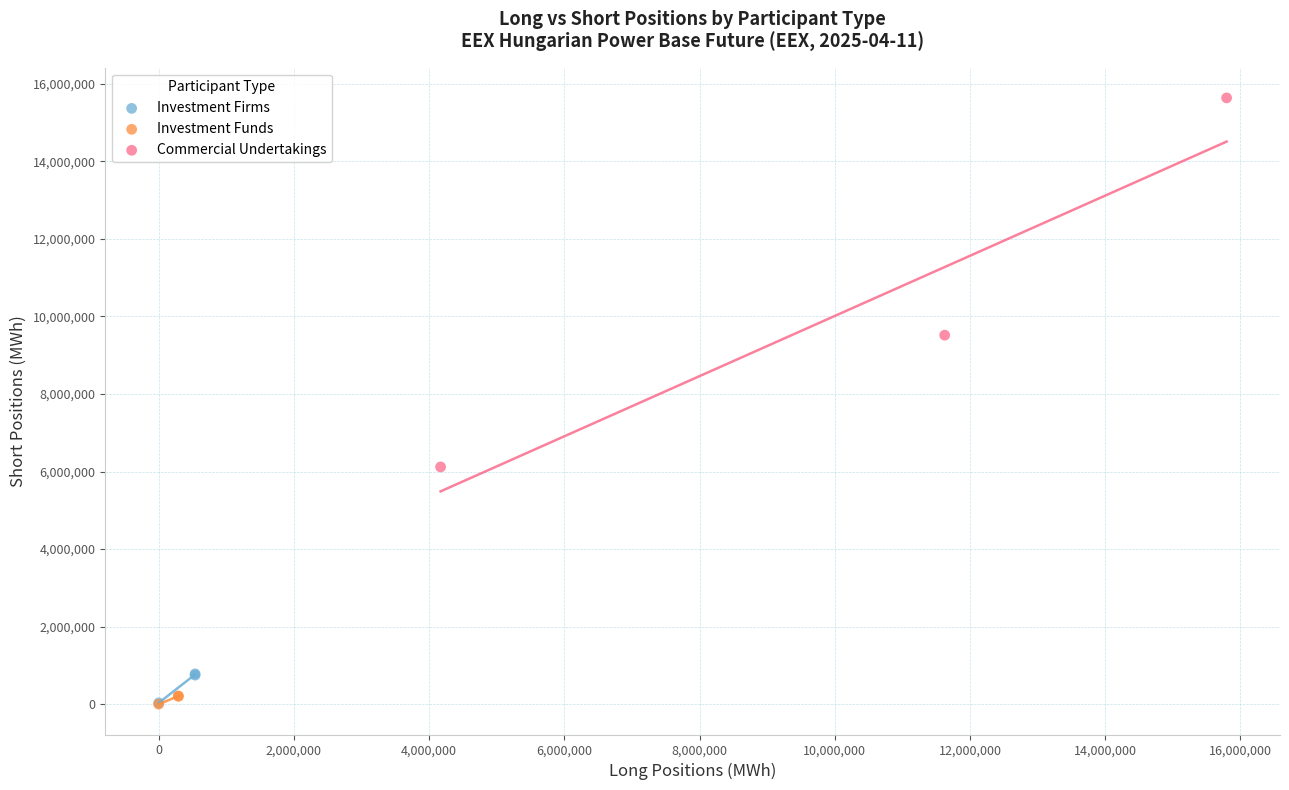

Which series reaches the maximum Y coordinate?

Commercial Undertakings